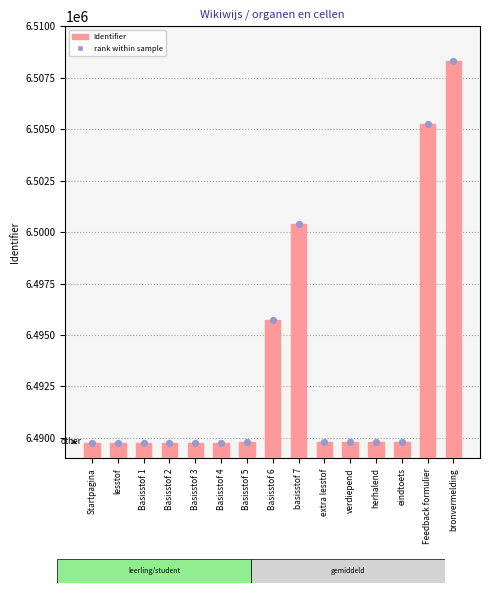

What is the total value across all series at Basisstof 1?

12979480